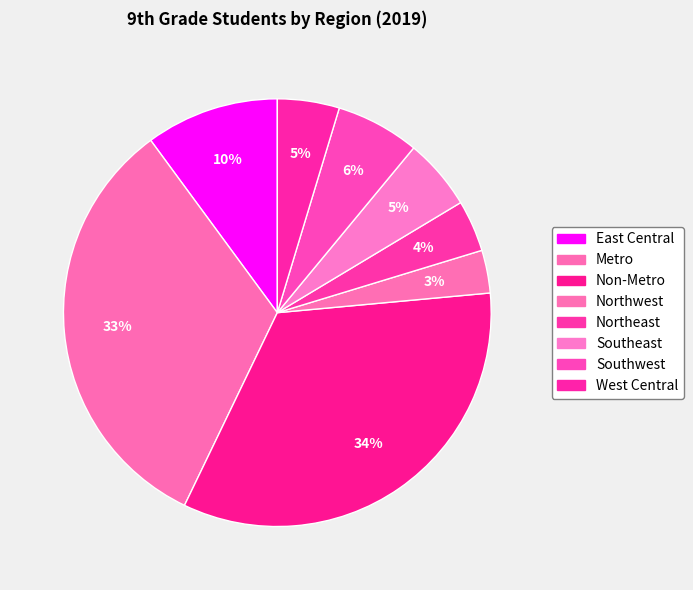

Which slice is the largest?

Non-Metro